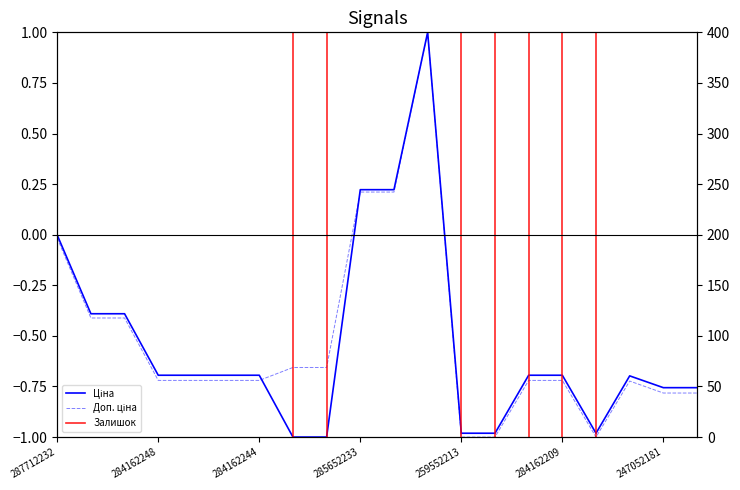

List the series in order of their peak value, highest first.

Залишок, Ціна, Доп. ціна